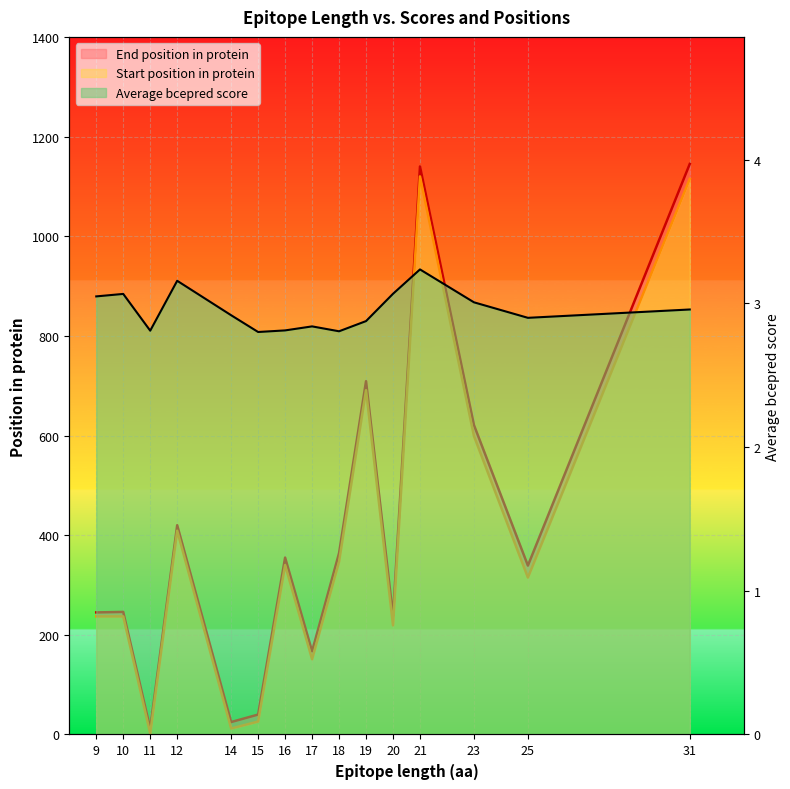

How many lines are shown in the chart?

3